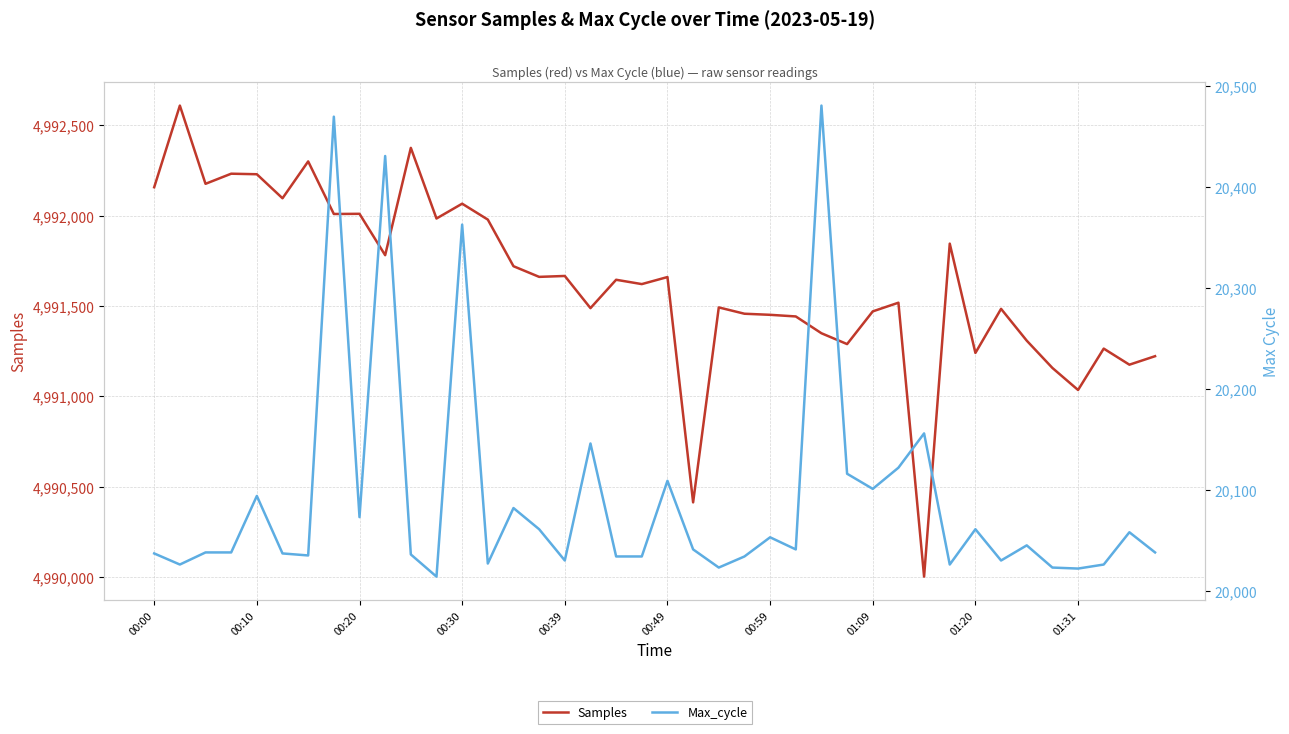

Rank the series by their average value, from lowest to highest.

Max_cycle, Samples